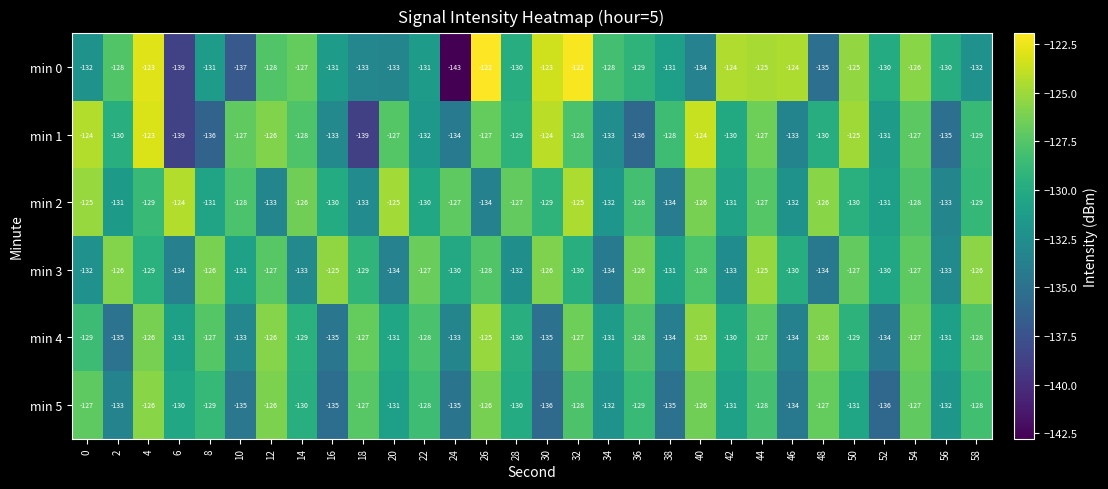

At 26, list the series in order from smallest to largest.

min 2, min 3, min 1, min 5, min 4, min 0